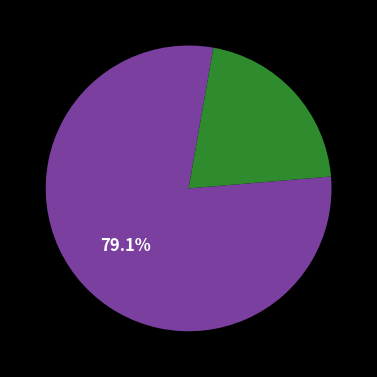

Is there a majority slice in this chart?

Yes